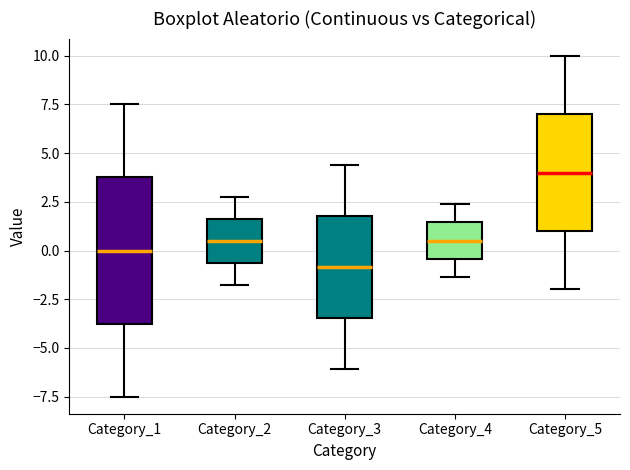

Reading left to right, transcribe this box plot: for each box, give where its median line is, the range the box spans, and where its two whiskers end, as read against the y-axis. The values are not printed on the chart, so give them approximately, as read against the axis.

Category_1: median 0.0, box -3.5 to 4.0, whiskers -7.5 to 7.5
Category_2: median 0.5, box -0.5 to 1.5, whiskers -1.5 to 3.0
Category_3: median -1.0, box -3.5 to 2.0, whiskers -6.0 to 4.5
Category_4: median 0.5, box -0.5 to 1.5, whiskers -1.5 to 2.5
Category_5: median 4.0, box 1.0 to 7.0, whiskers -2.0 to 10.0